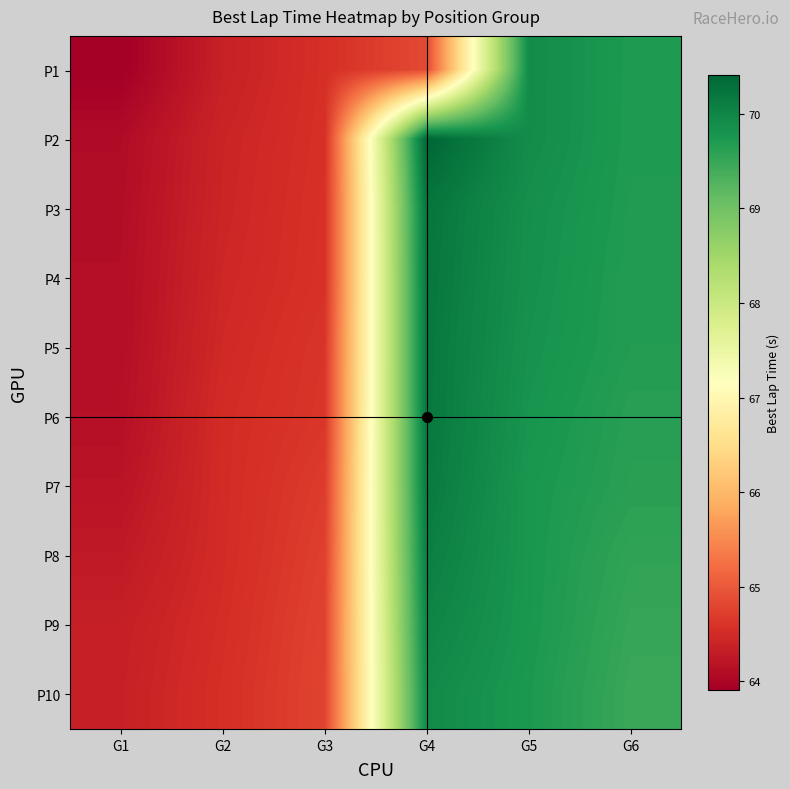

Which category has the lowest value across all series?

G1